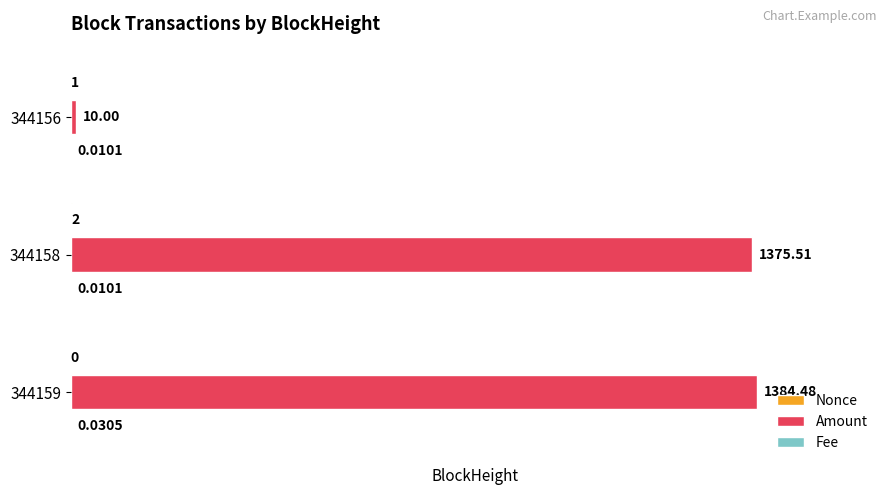

Which series has the largest total across all categories?

Amount